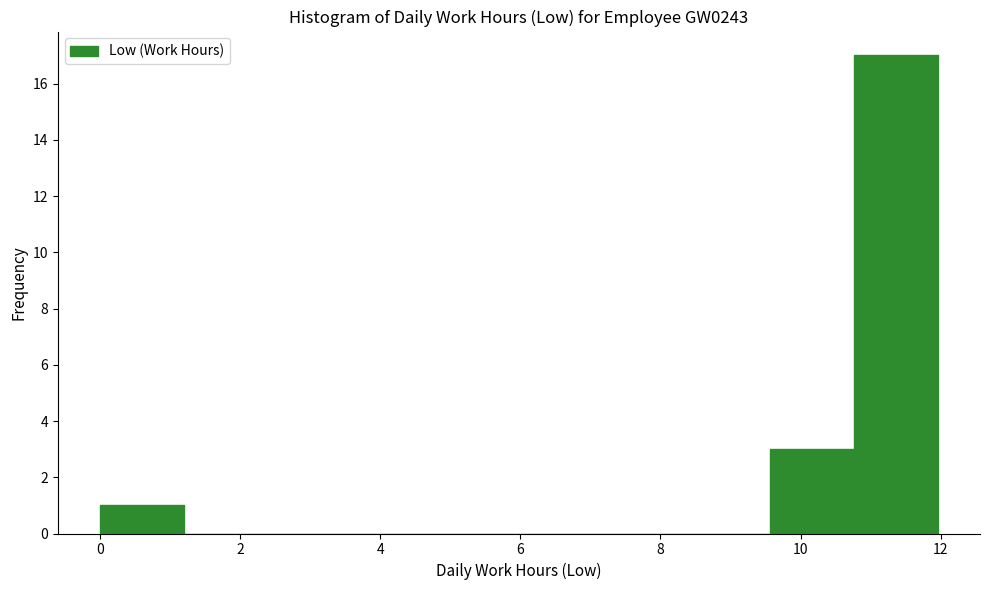

What is the height of the bar covering 0.0 to 1.2 on the x-axis? Neither the bar edges nor the heights are printed on the chart, so give them approximately, as read against the axes.

1